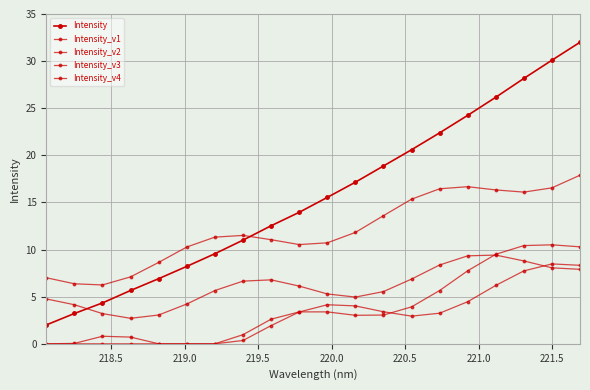

How many lines are shown in the chart?

5